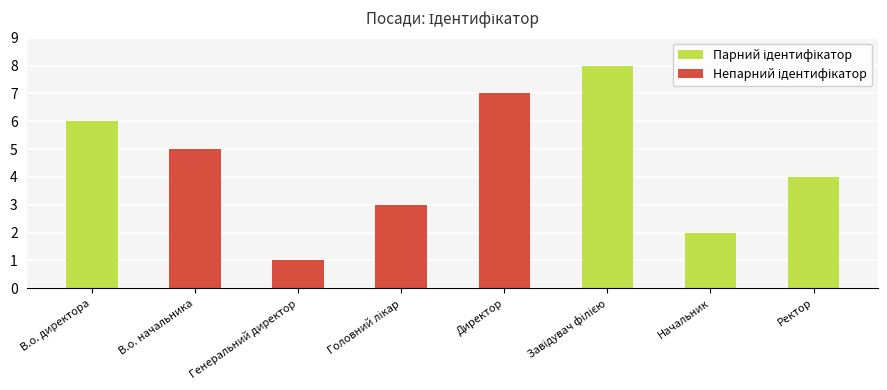

True or false: the data shows 10 at В.о. директора.

False